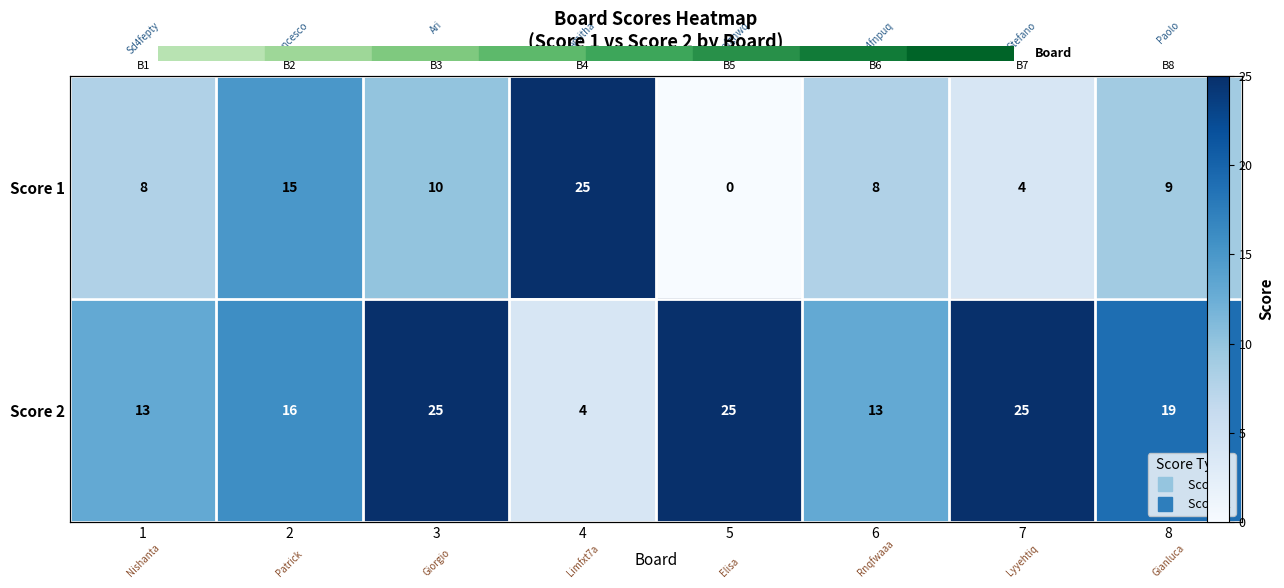

Which has a higher value, 7 or 5?

7